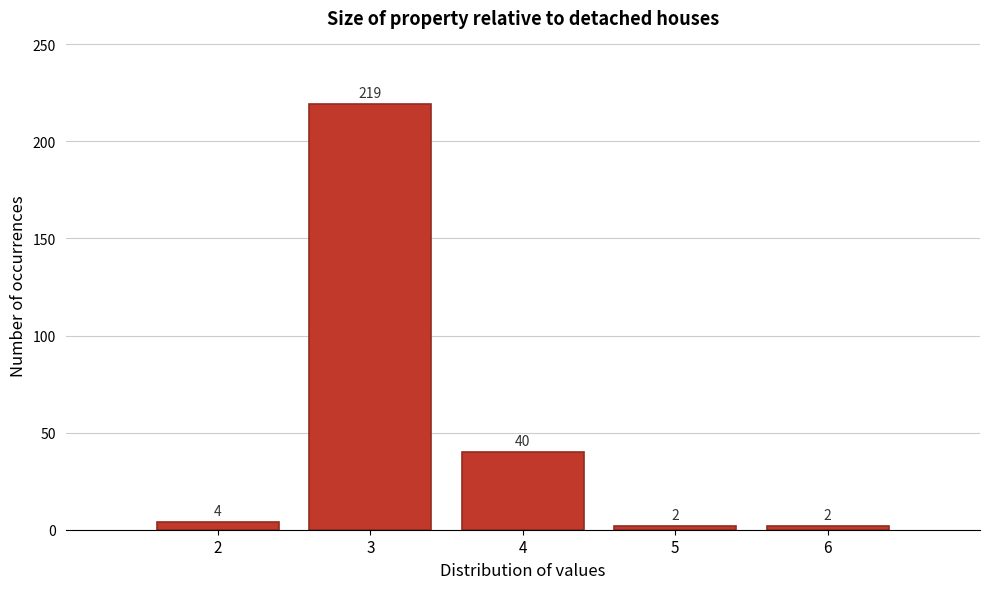

Which range on the x-axis has the tallest bar?

2.5 to 3.5